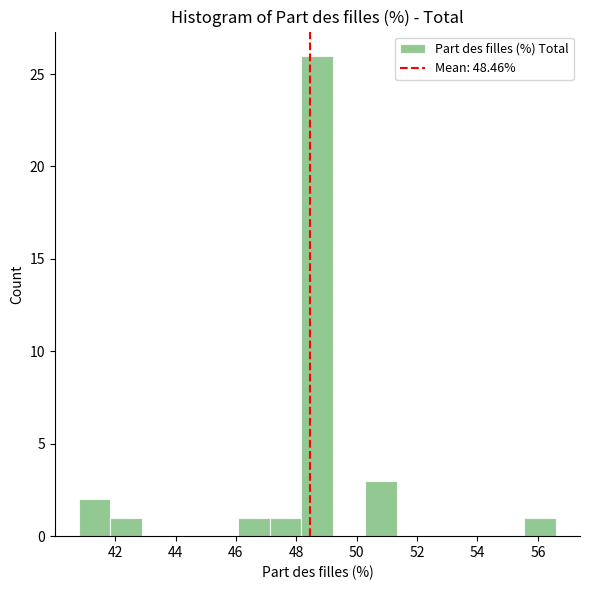

Over which range of the x-axis is the bar tallest?

48.2 to 49.2